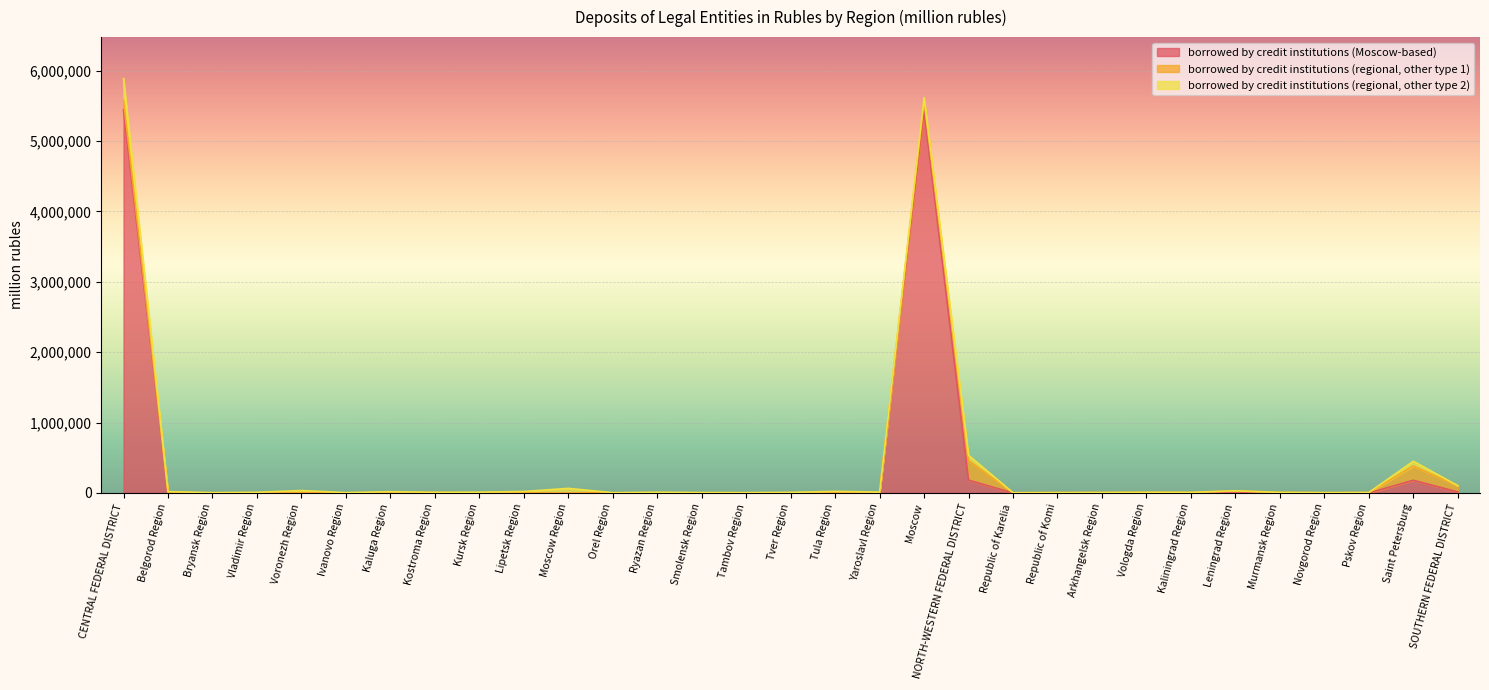

What is the value of the borrowed by credit institutions (regional, other type 1) point at the 10th from the left?

19